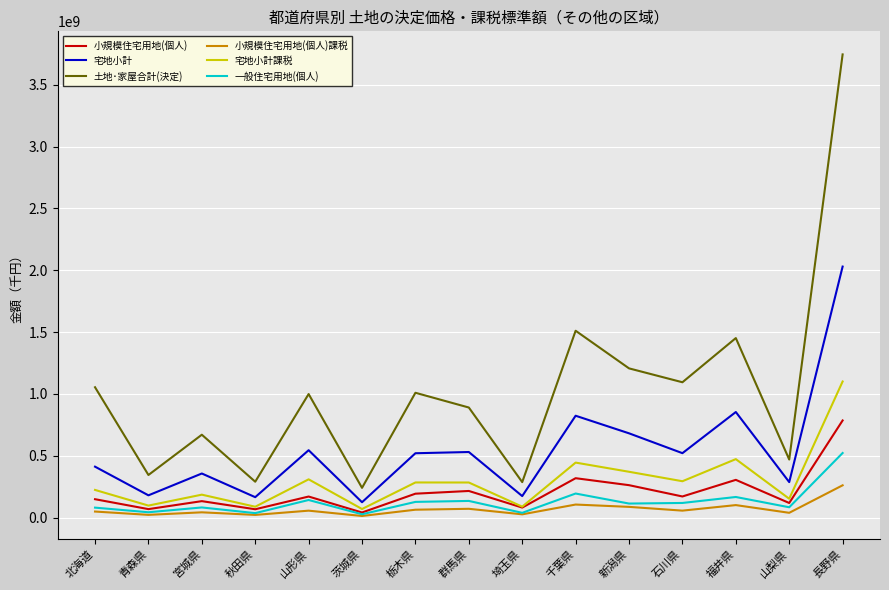

What is the approximate value of 宅地小計課税 at 千葉県, to the nearest 10?

445493300